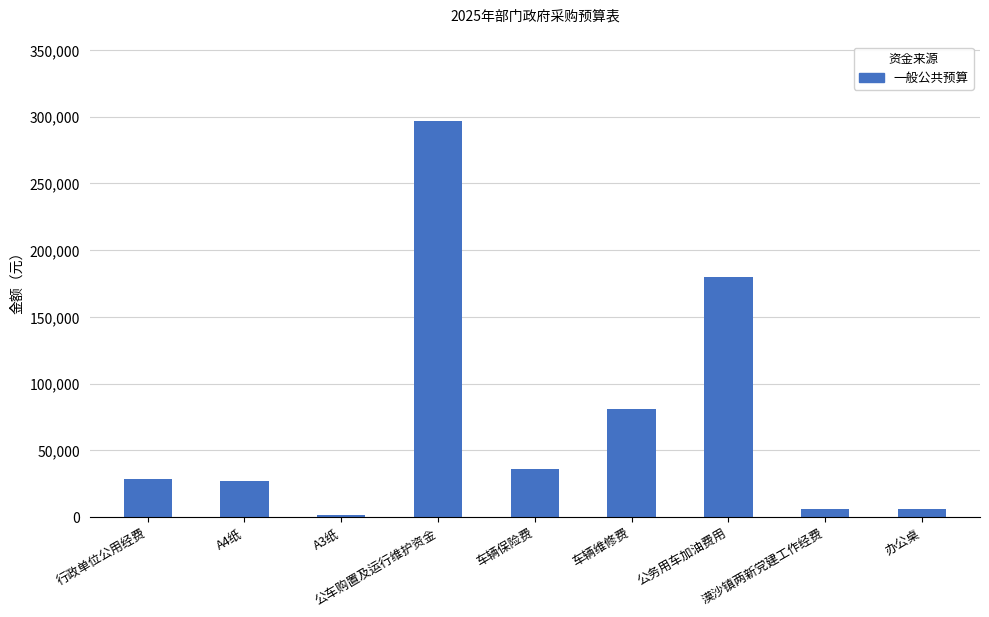

What is the greatest value displayed?

297000